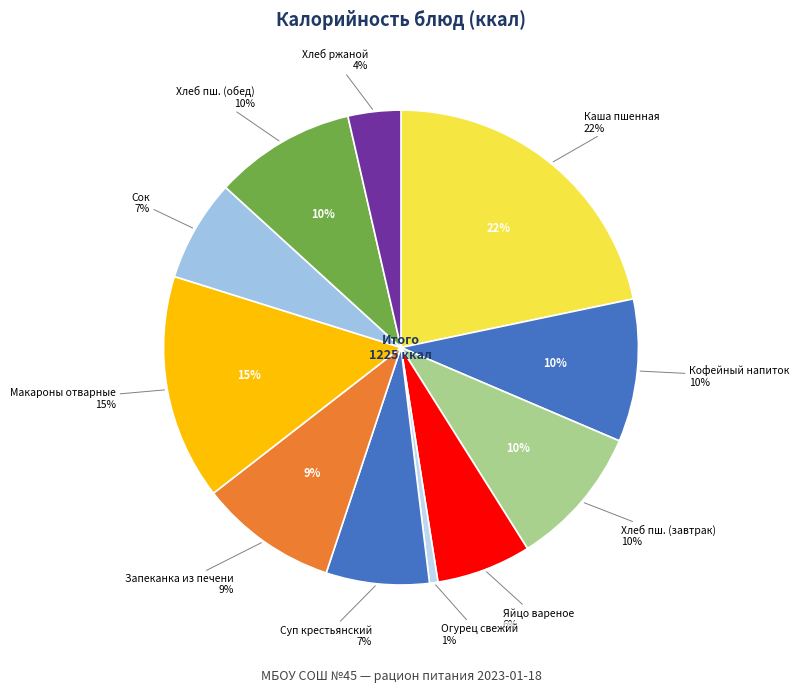

What is the change in value from Хлеб пшеничный (завтрак) to Овощи натуральные свежие?

-111